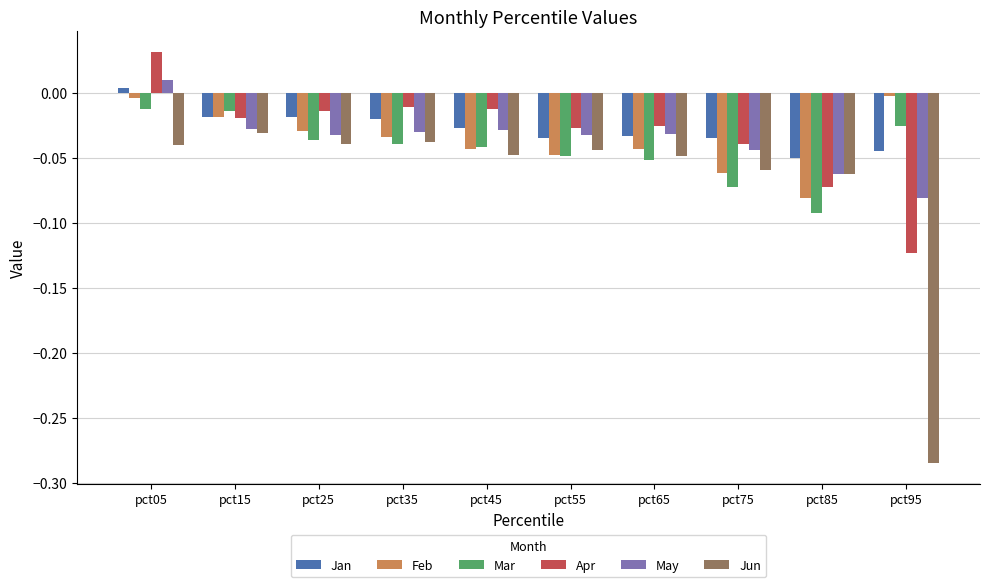

Is it true that May equals -0.0 at pct75?

True